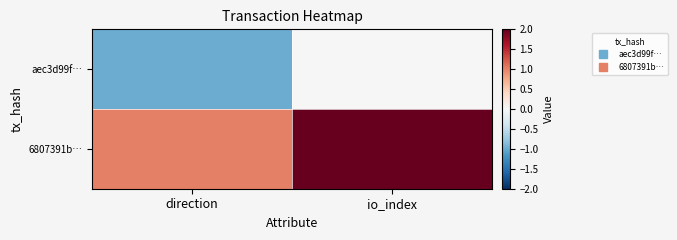

How many categories are shown in the chart?

2